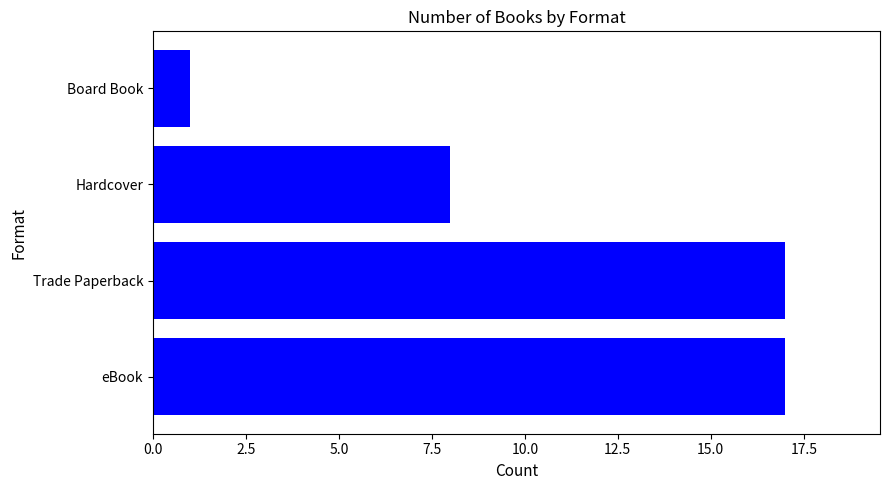

Count the values in the range 8 to 17.

3